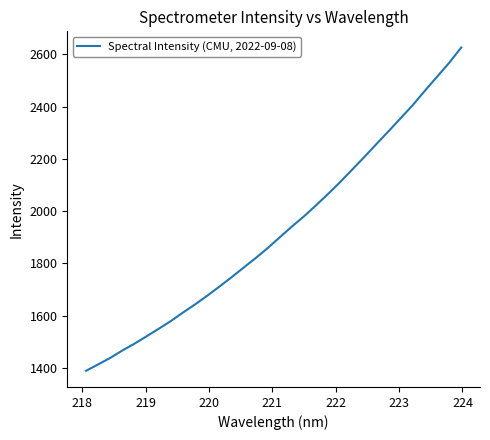

Reading left to right, what are all the values shown in this chart?

1388.3	1412.9	1437.8	1466.3	1492.3	1520.6	1549.5	1578.8	1611.4	1642.7	1675.8	1710.5	1746.2	1783.1	1819.9	1858.4	1899.8	1940.9	1980.0	2022.5	2066.2	2111.7	2159.8	2208.0	2257.5	2306.3	2356.3	2406.3	2461.3	2514.4	2567.8	2626.5